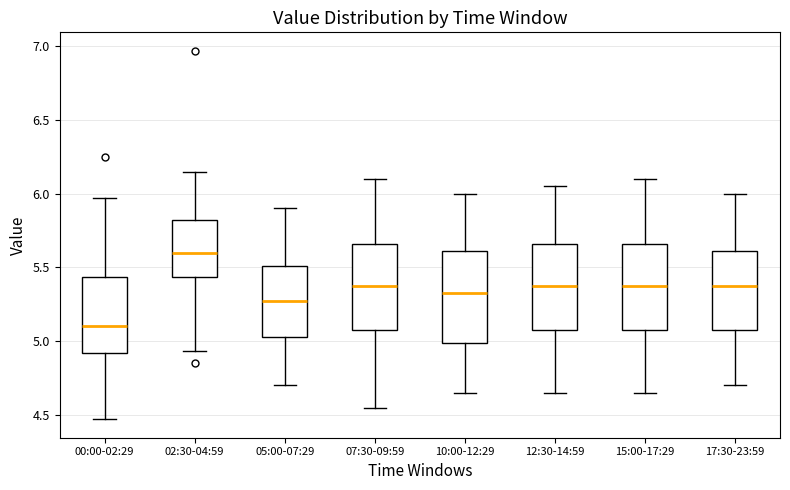

Reading left to right, read every box against the y-axis: the position of its median line, the range the box covers, and the ends of its whiskers. The values are not printed on the chart, so give them approximately, as read against the axis.

00:00-02:29: median 5.10, box 4.90 to 5.45, whiskers 4.45 to 5.95
02:30-04:59: median 5.60, box 5.45 to 5.80, whiskers 4.95 to 6.15
05:00-07:29: median 5.30, box 5.05 to 5.50, whiskers 4.70 to 5.90
07:30-09:59: median 5.40, box 5.10 to 5.65, whiskers 4.55 to 6.10
10:00-12:29: median 5.35, box 5.00 to 5.60, whiskers 4.65 to 6.00
12:30-14:59: median 5.40, box 5.10 to 5.65, whiskers 4.65 to 6.05
15:00-17:29: median 5.40, box 5.10 to 5.65, whiskers 4.65 to 6.10
17:30-23:59: median 5.40, box 5.10 to 5.60, whiskers 4.70 to 6.00